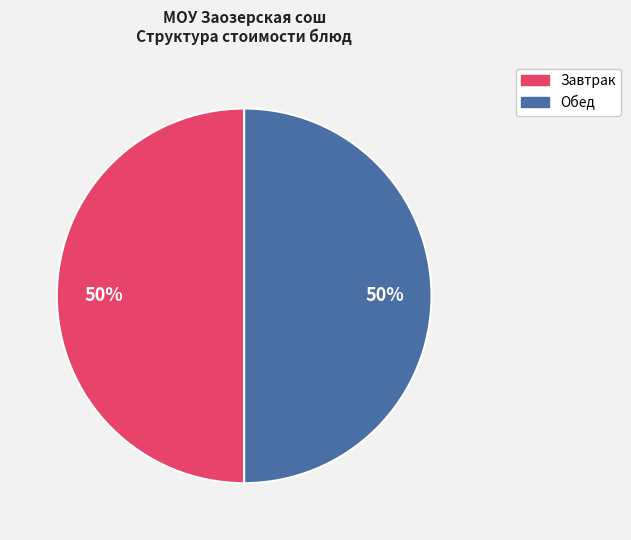

To the nearest percent, what is the average slice percentage?

50%